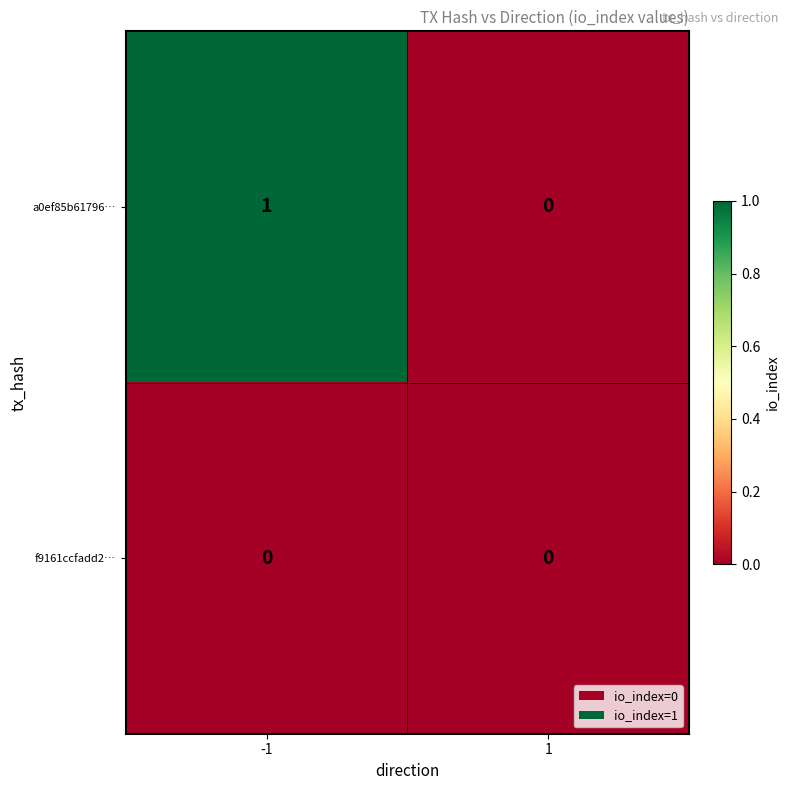

Which series has the largest total across all categories?

a0ef85b61796…